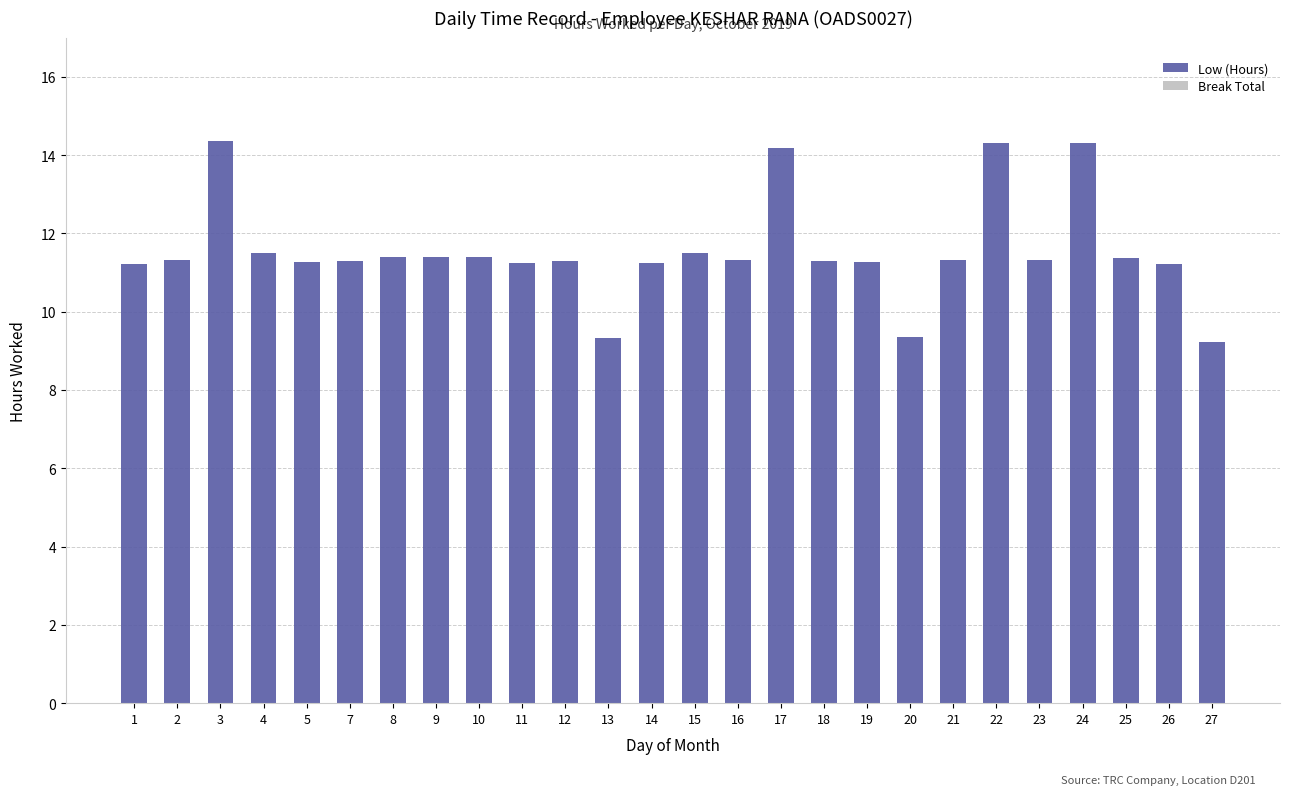

What is the minimum value shown in the chart?

9.2